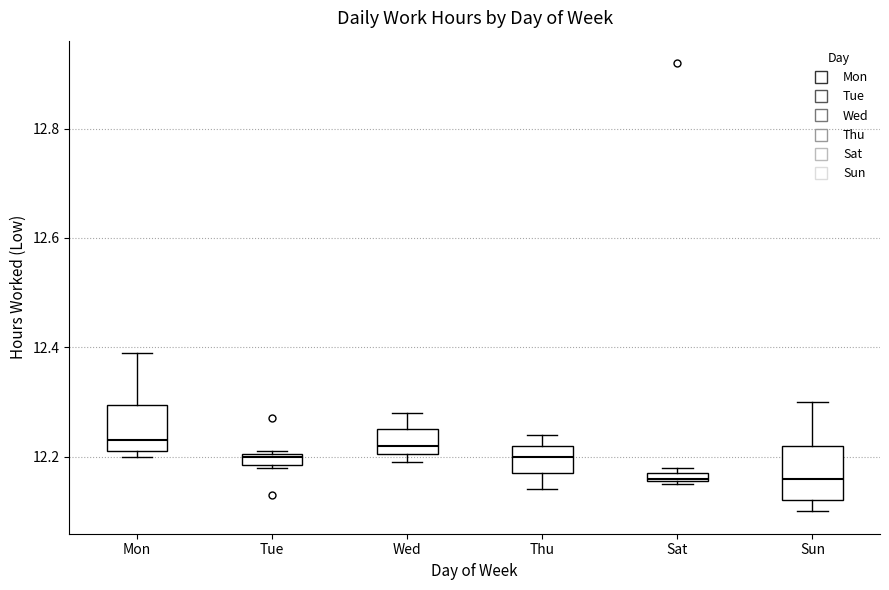

Where is the lower edge of the box for Sat on the y-axis? The values are not printed on the chart, so give them approximately, as read against the axis.

12.16